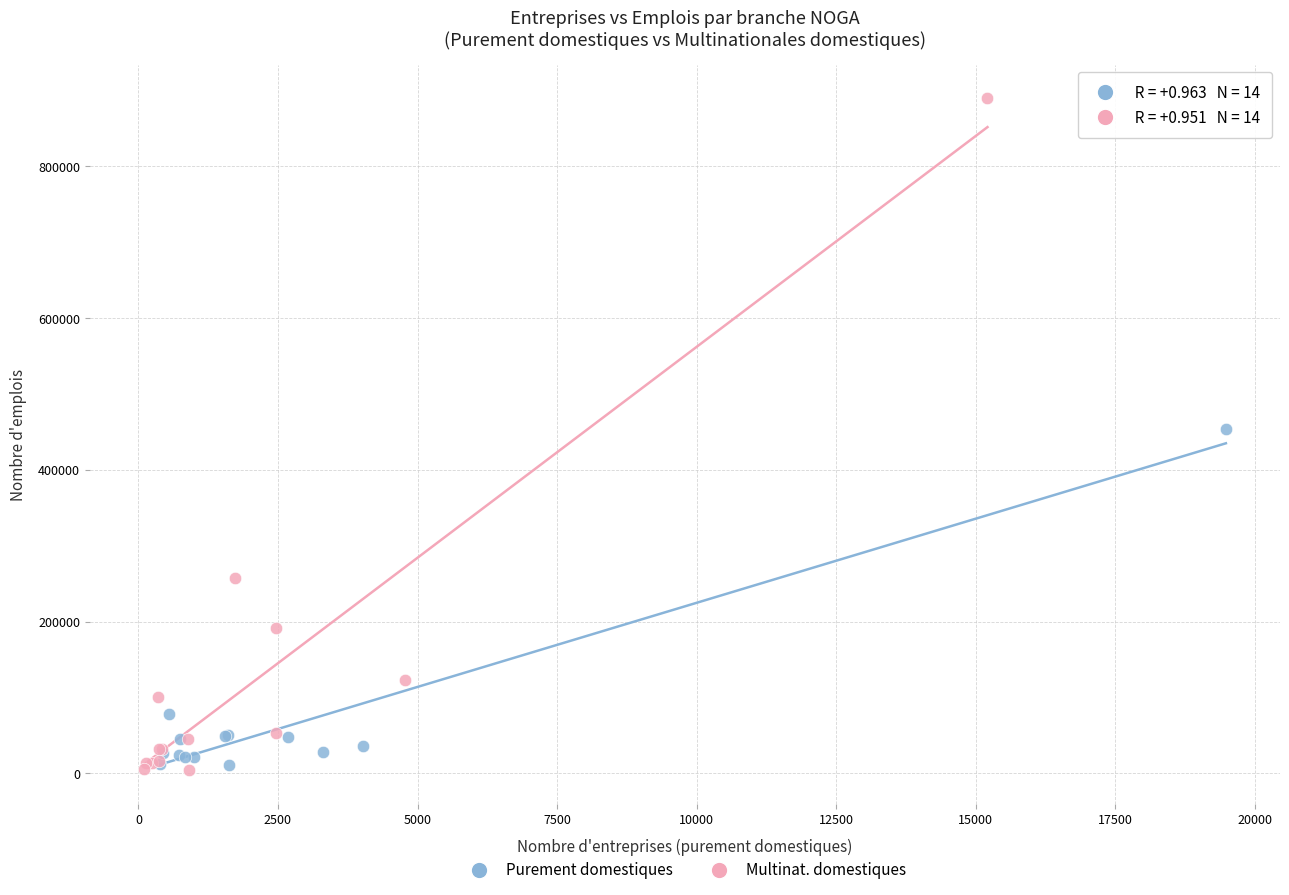

What are all the series names shown in the legend?

Purement domestiques, Multinat. domestiques